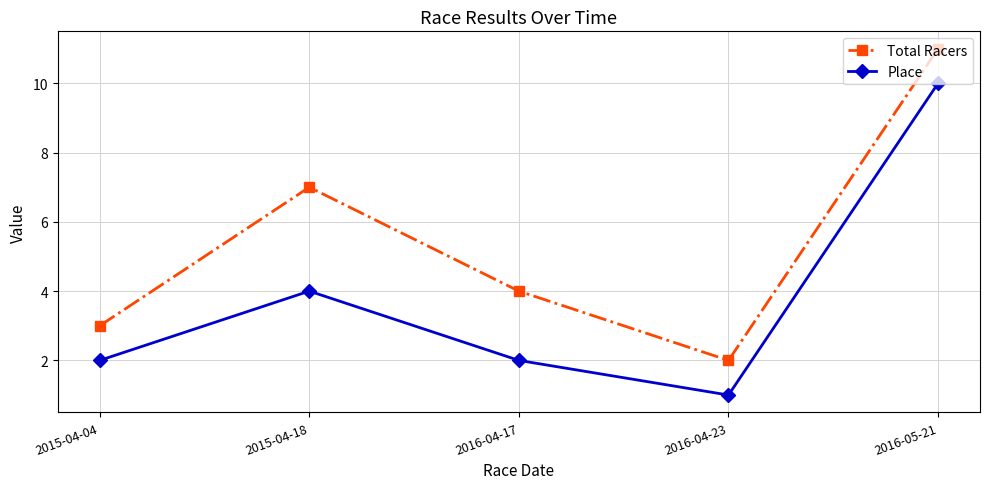

True or false: Total Racers has a value of 3 at 2016-04-23.

False